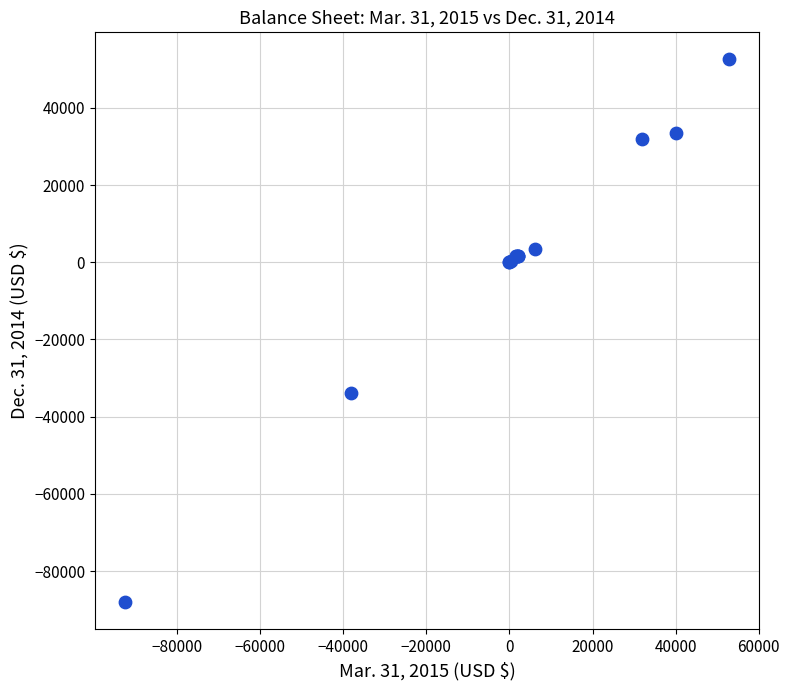

What Y value in the scatter plot is closest to -17759?

-33895